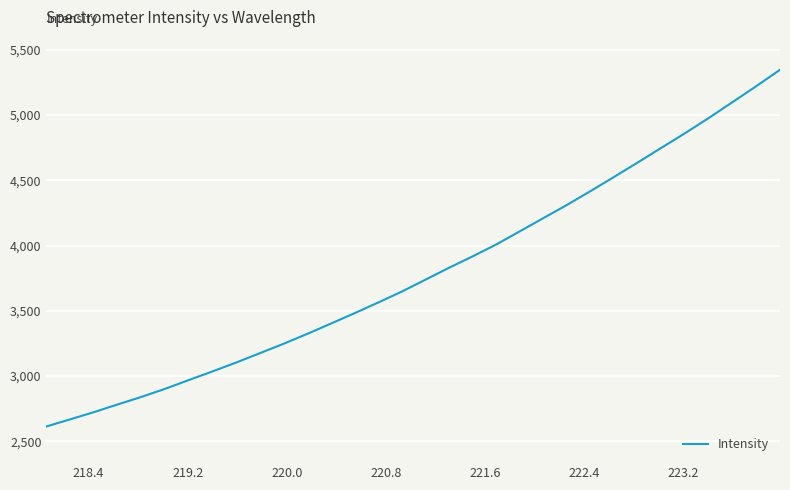

Reading left to right, transcribe all the data shown in this chart.

2613.7	2668.0	2723.1	2781.8	2839.3	2901.4	2968.5	3034.7	3102.5	3174.3	3246.1	3322.0	3400.8	3480.5	3562.4	3646.2	3737.6	3828.9	3916.8	4007.9	4109.2	4210.8	4312.0	4418.5	4527.6	4638.1	4750.7	4862.4	4978.8	5099.7	5221.3	5346.4